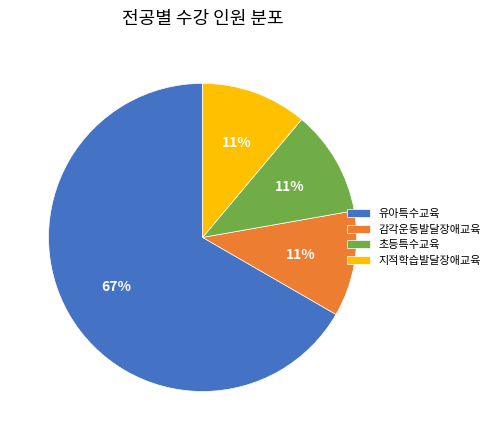

Which category has the biggest portion of the pie?

유아특수교육